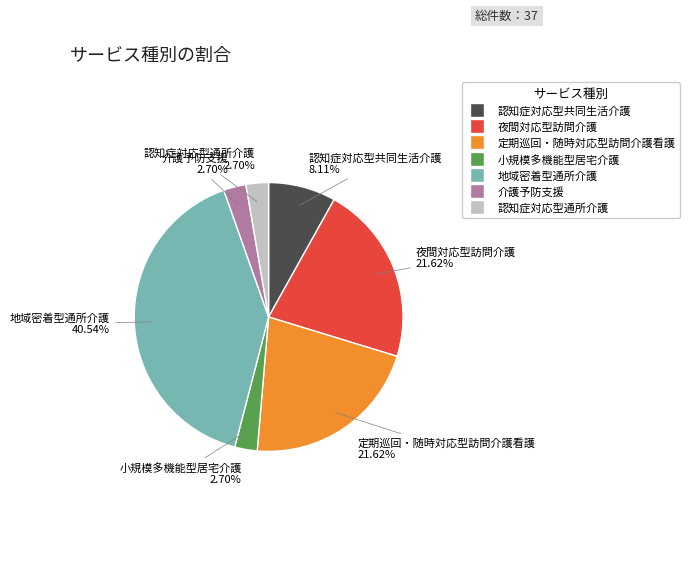

The 定期巡回・随時対応型訪問介護看護 slice represents 22% of the pie. True or false?

True